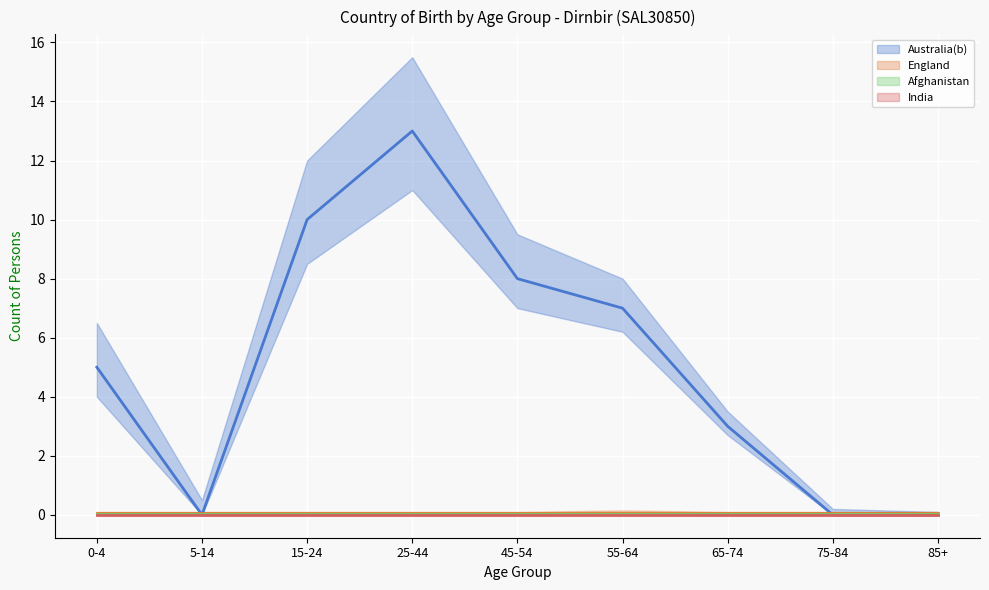

Is it true that Australia(b) equals 5 at 0-4?

True